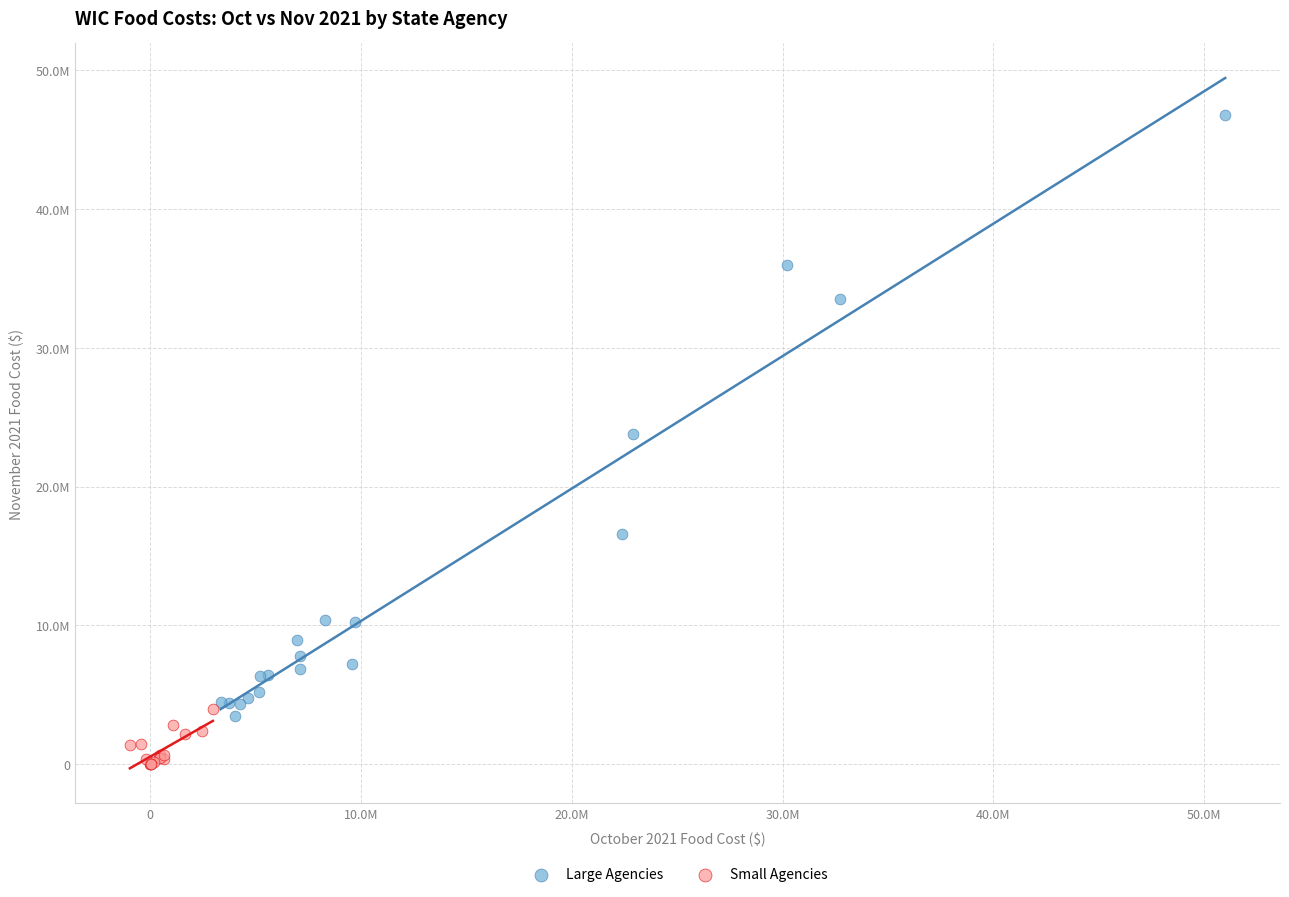

What are all the series names shown in the legend?

Large Agencies, Small Agencies